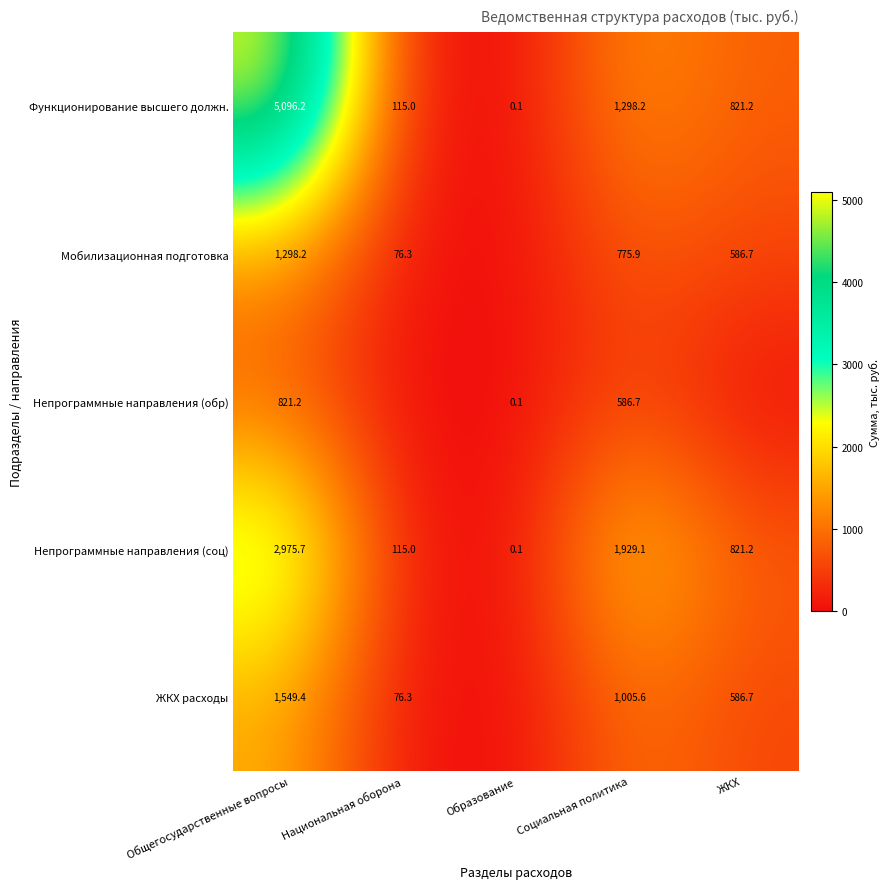

What is the sum of all Непрограммные направления (соц) values?

5841.1